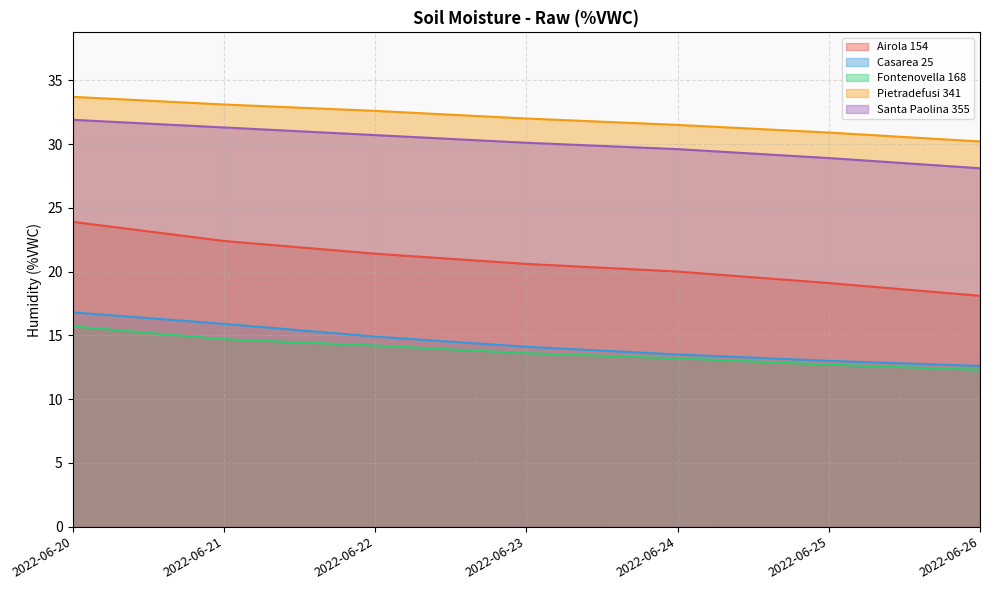

What is the difference between the maximum and minimum values in the Airola 154 series?

5.8